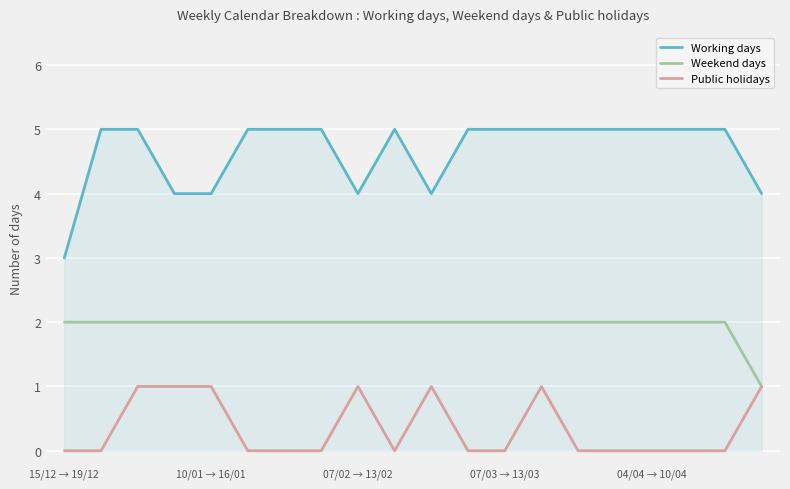

Rank the series by their maximum value, from lowest to highest.

Public holidays, Weekend days, Working days